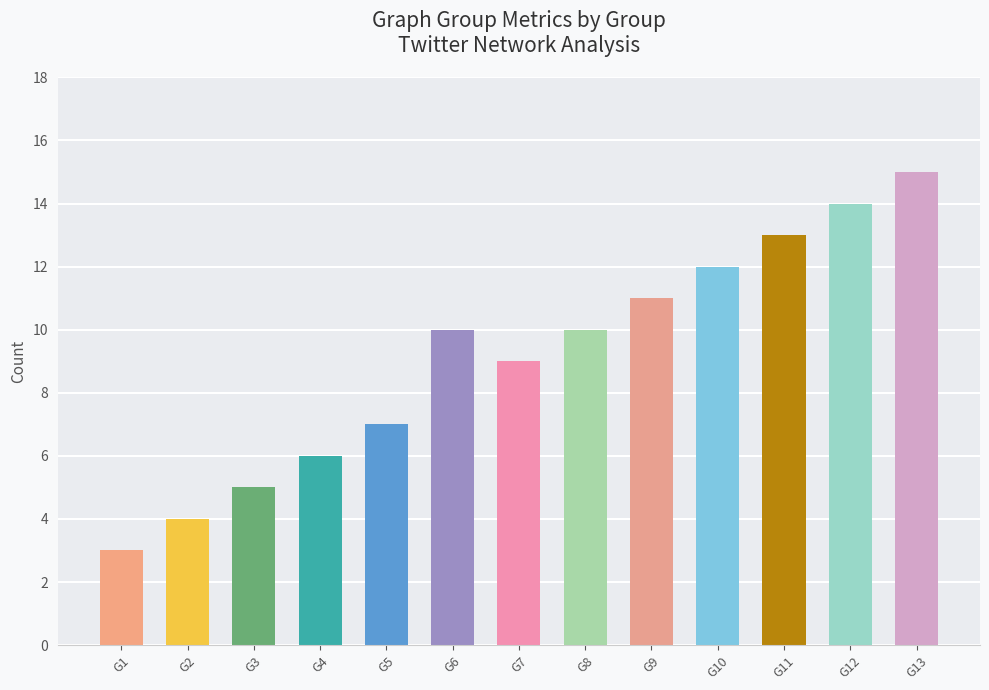

What is the difference between the maximum and minimum values?

12